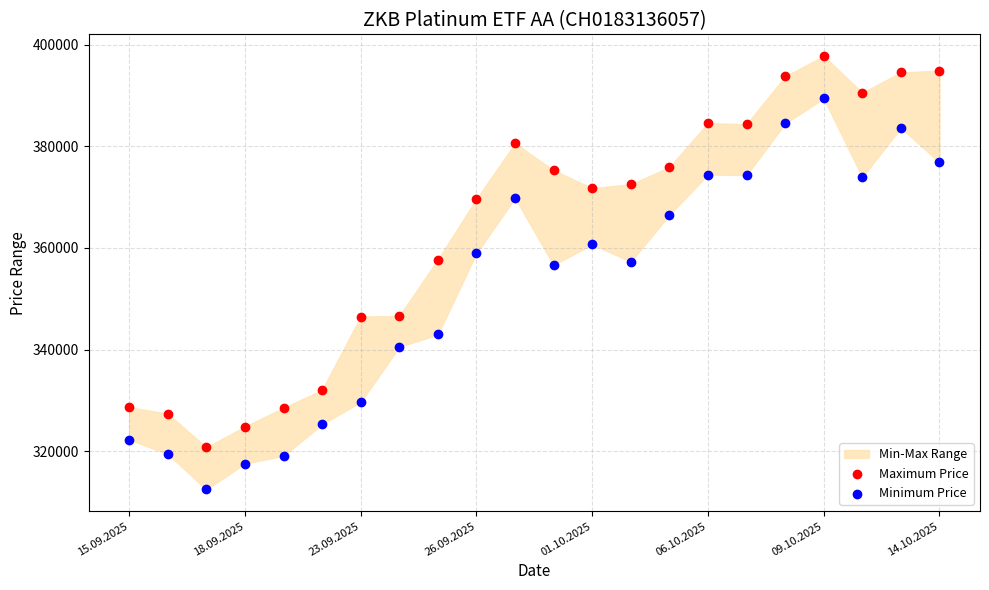

Across all data points, what is the range of Y values (max minus min)?

85342